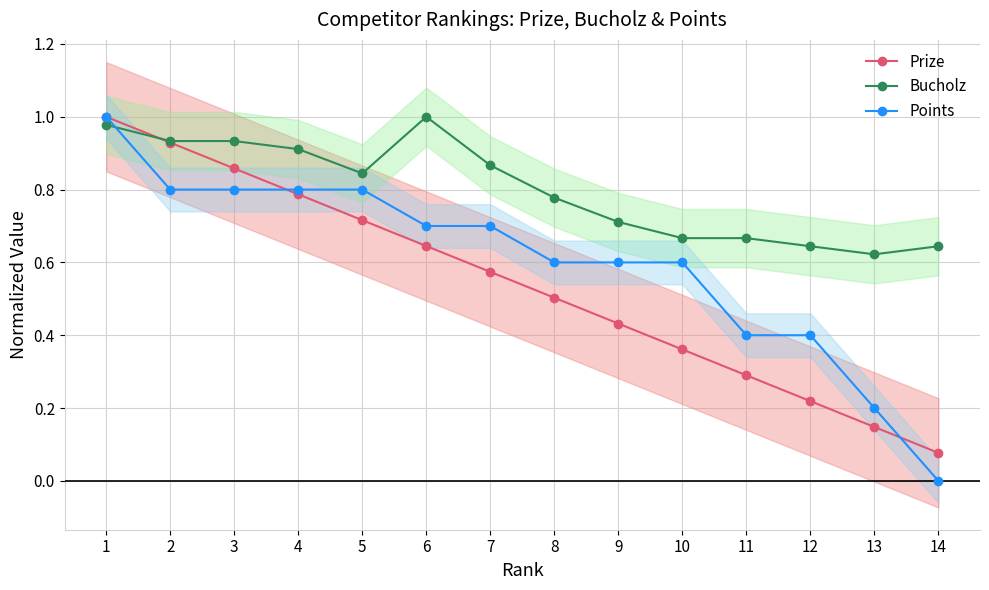

List the series in order of their peak value, lowest first.

Prize, Bucholz, Points